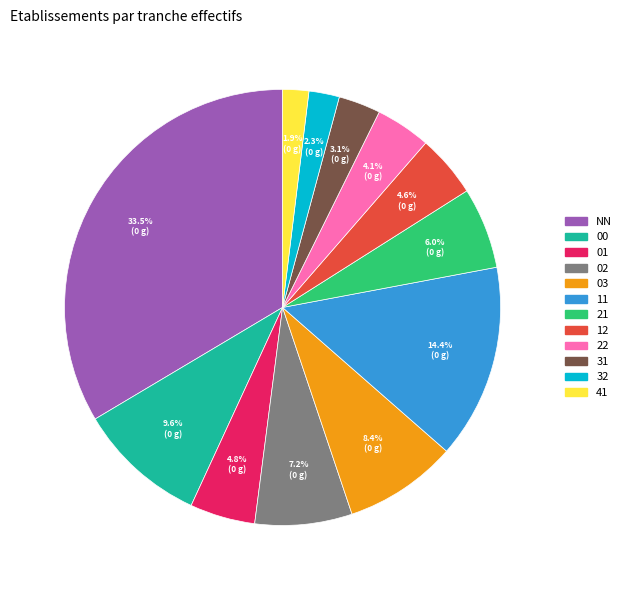

Is it true that 00 is 1% of the pie?

False